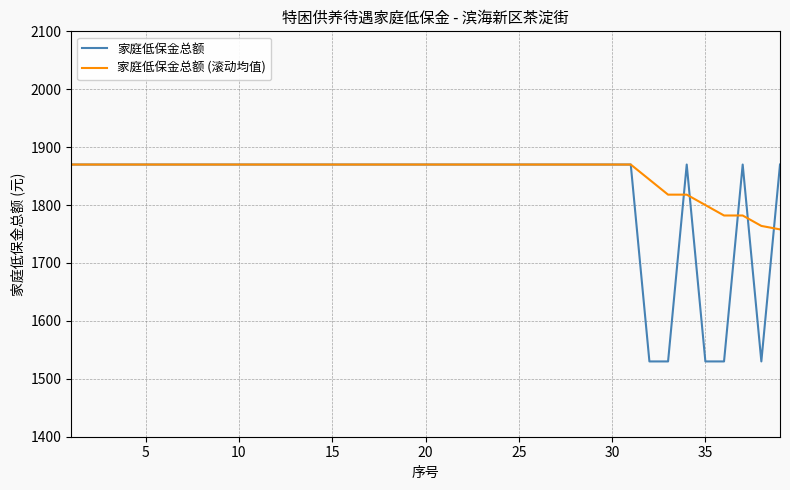

What is the greatest value displayed?

1870